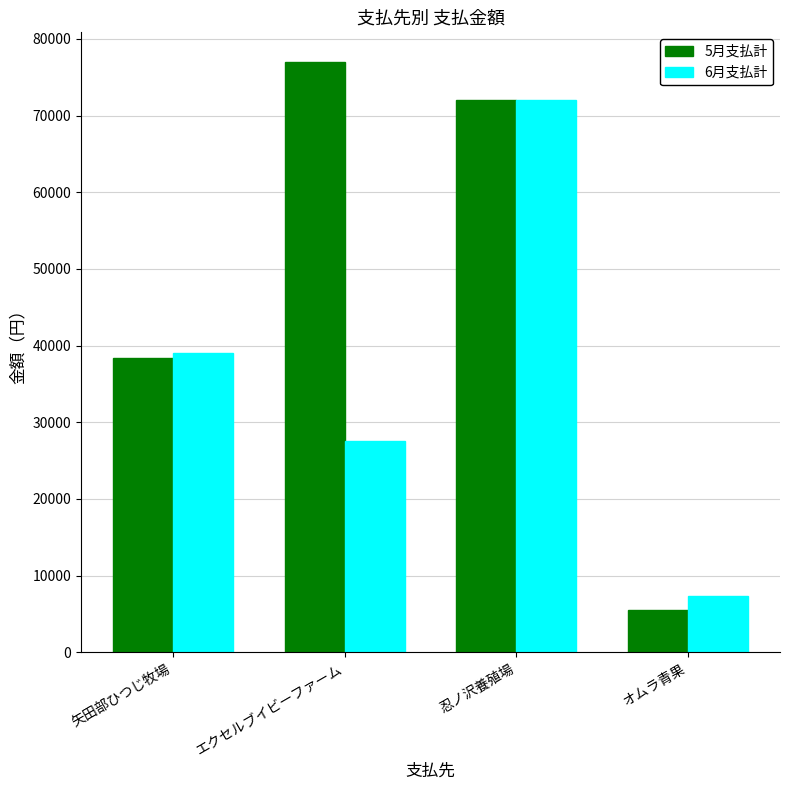

The value of 6月支払計 at 矢田部ひつじ牧場 is 39000. True or false?

True